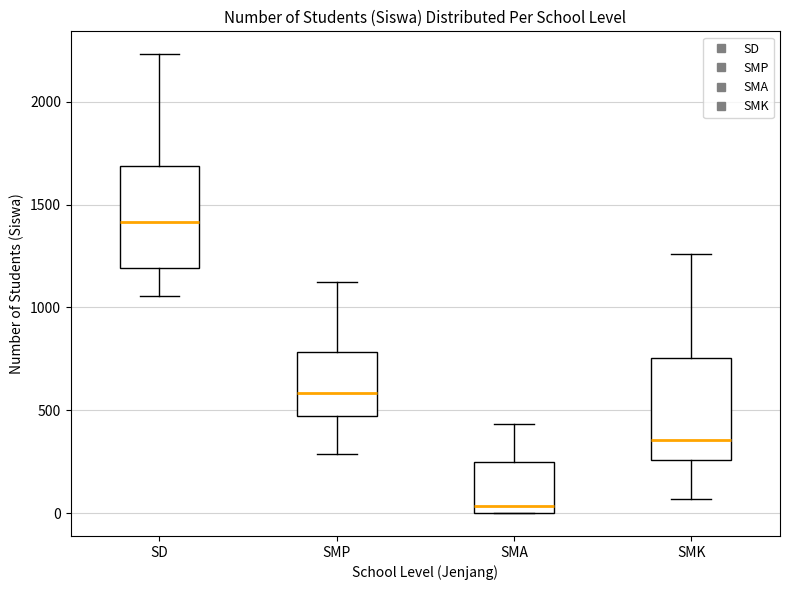

Reading left to right, transcribe this box plot: for each box, give where its median line is, the range the box spans, and where its two whiskers end, as read against the y-axis. The values are not printed on the chart, so give them approximately, as read against the axis.

SD: median 1400, box 1200 to 1700, whiskers 1050 to 2250
SMP: median 600, box 450 to 800, whiskers 300 to 1100
SMA: median 50, box 0 to 250, whiskers 0 to 450
SMK: median 350, box 250 to 750, whiskers 50 to 1250